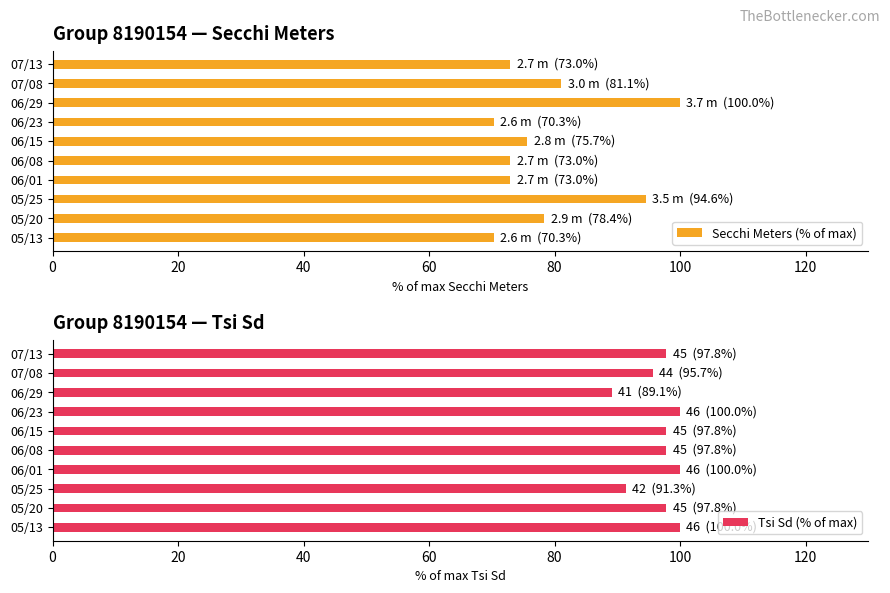

The value of Secchi Meters (% of max) at 07/13 is 73.0. True or false?

True